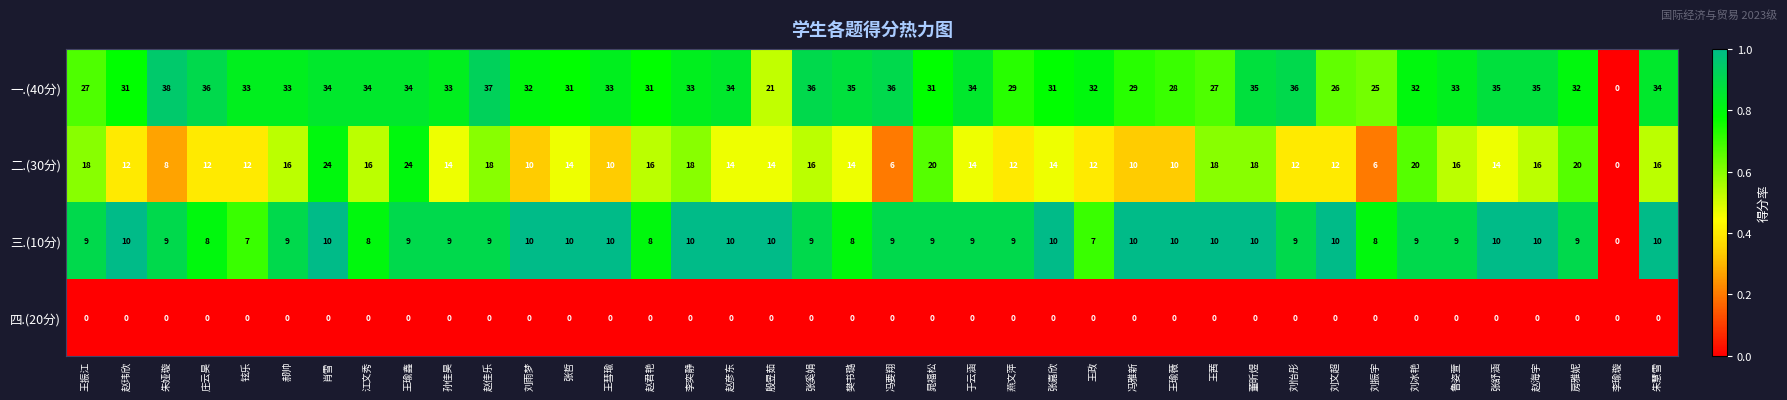

True or false: 一.(40分) has a value of 31 at 赵君艳.

True